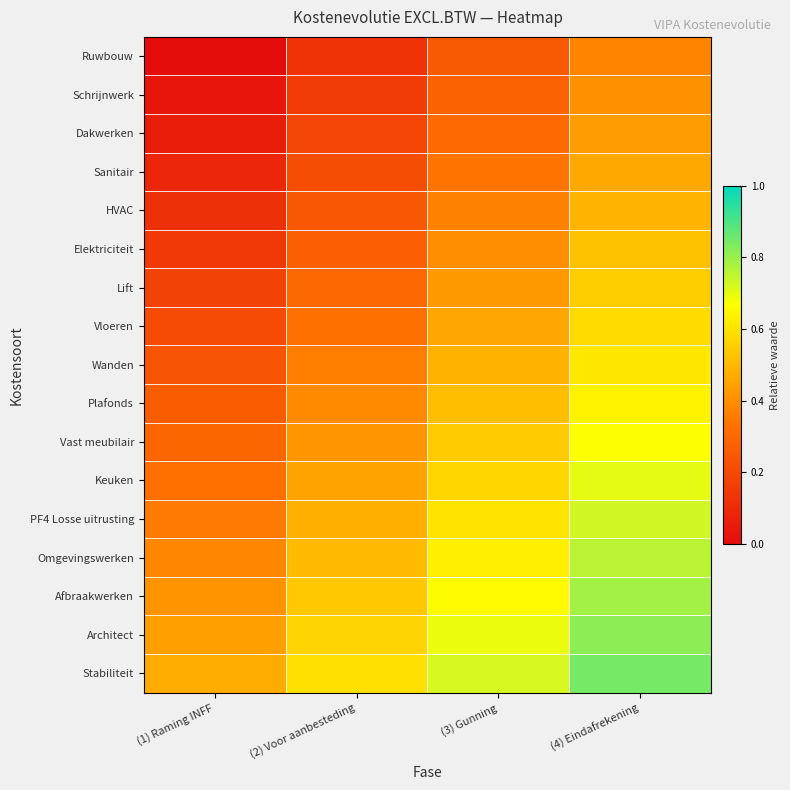

At how many categories does at least one series exceed 0?

4